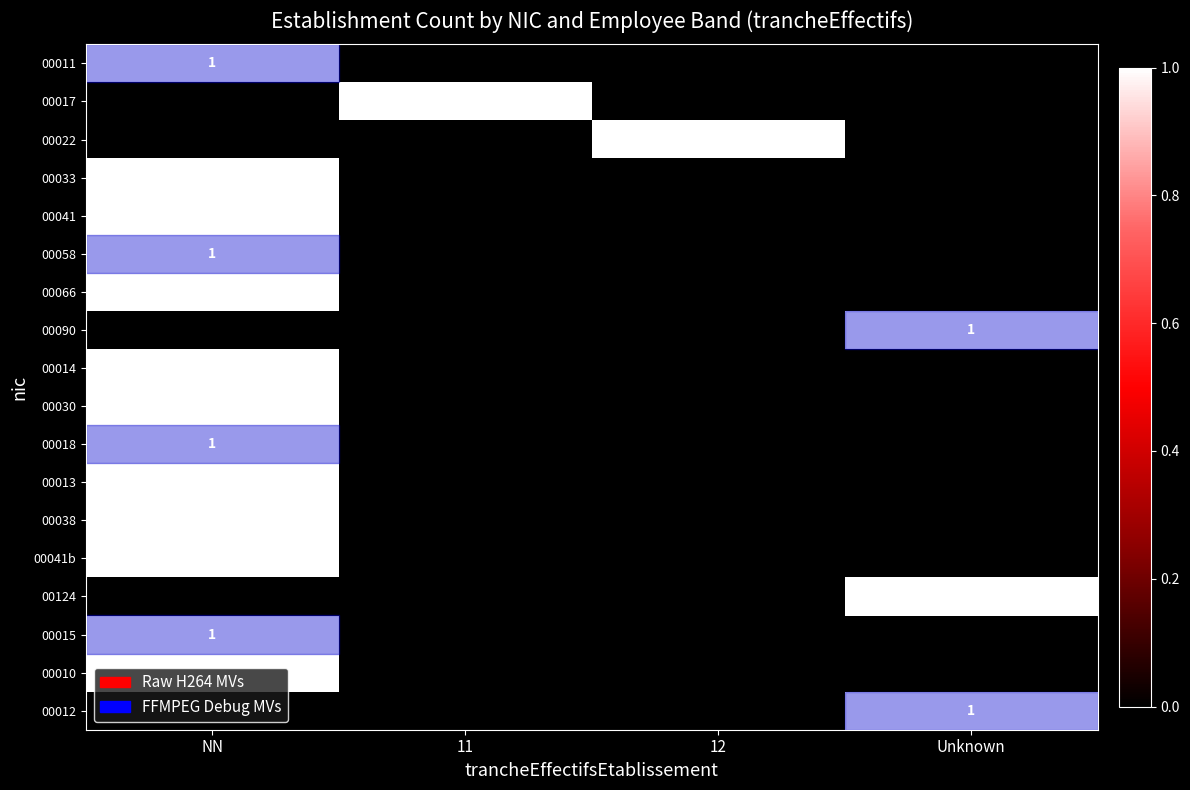

True or false: 00011 has a value of 1 at NN.

True